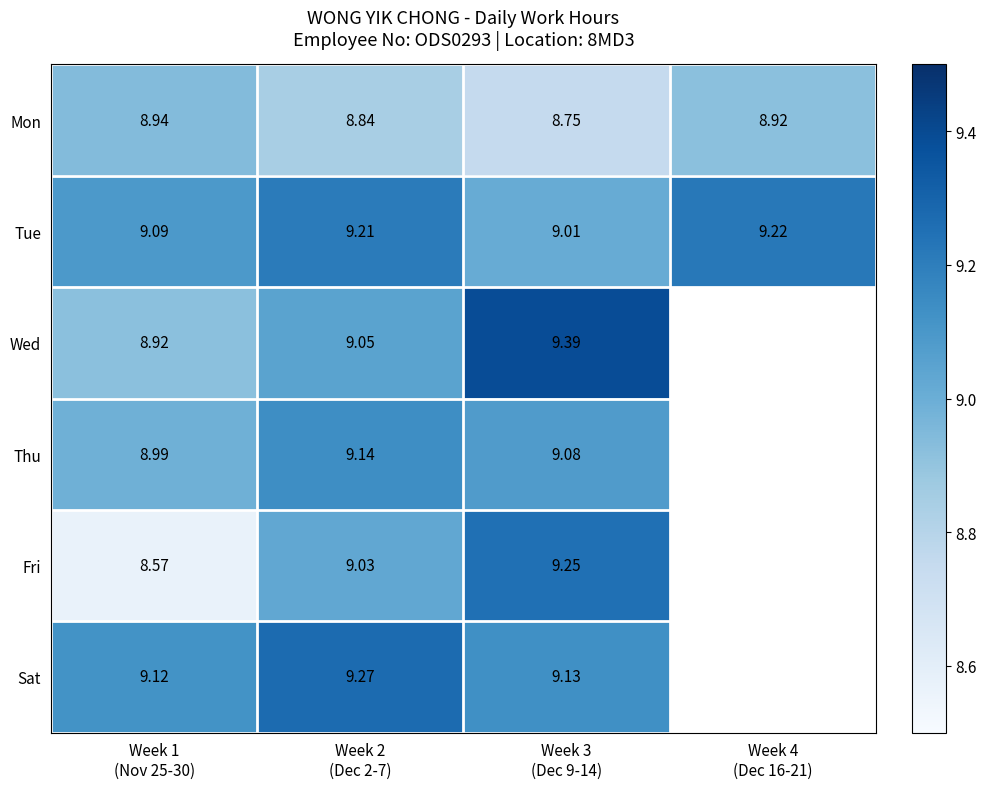

Which series has the largest total across all categories?

Tue